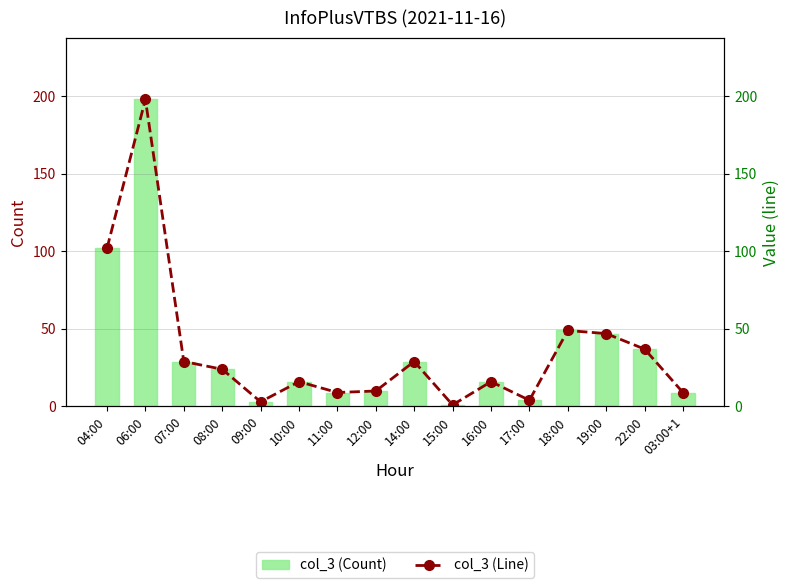

At which label does col_3 (Line) first exceed 24?

04:00